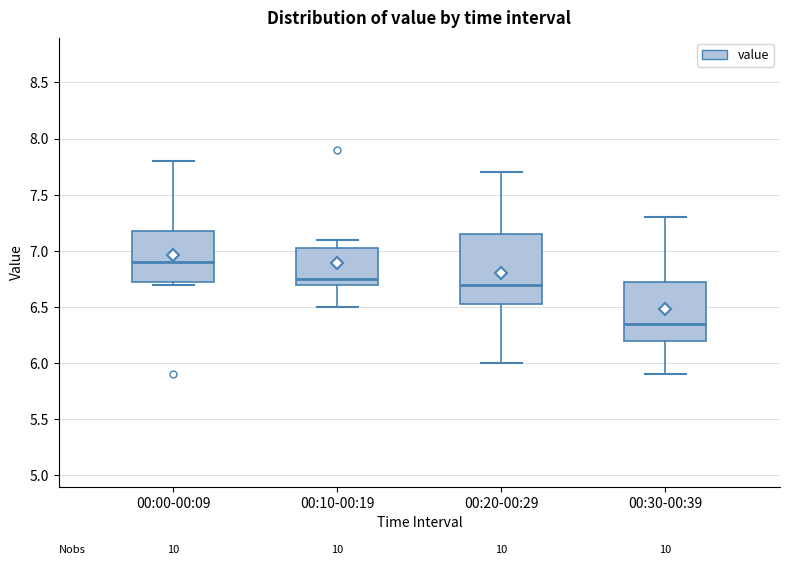

Reading left to right, transcribe this box plot: for each box, give where its median line is, the range the box spans, and where its two whiskers end, as read against the y-axis. The values are not printed on the chart, so give them approximately, as read against the axis.

00:00-00:09: median 6.90, box 6.75 to 7.20, whiskers 6.70 to 7.80
00:10-00:19: median 6.75, box 6.70 to 7.05, whiskers 6.50 to 7.10
00:20-00:29: median 6.70, box 6.55 to 7.15, whiskers 6.00 to 7.70
00:30-00:39: median 6.35, box 6.20 to 6.75, whiskers 5.90 to 7.30